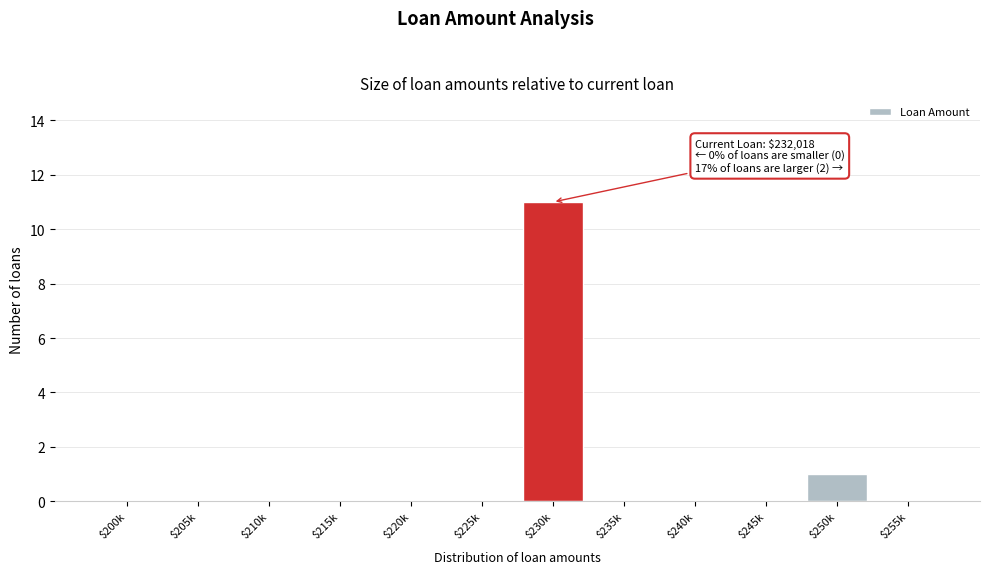

At which category does the chart reach its peak across all series?

$230k